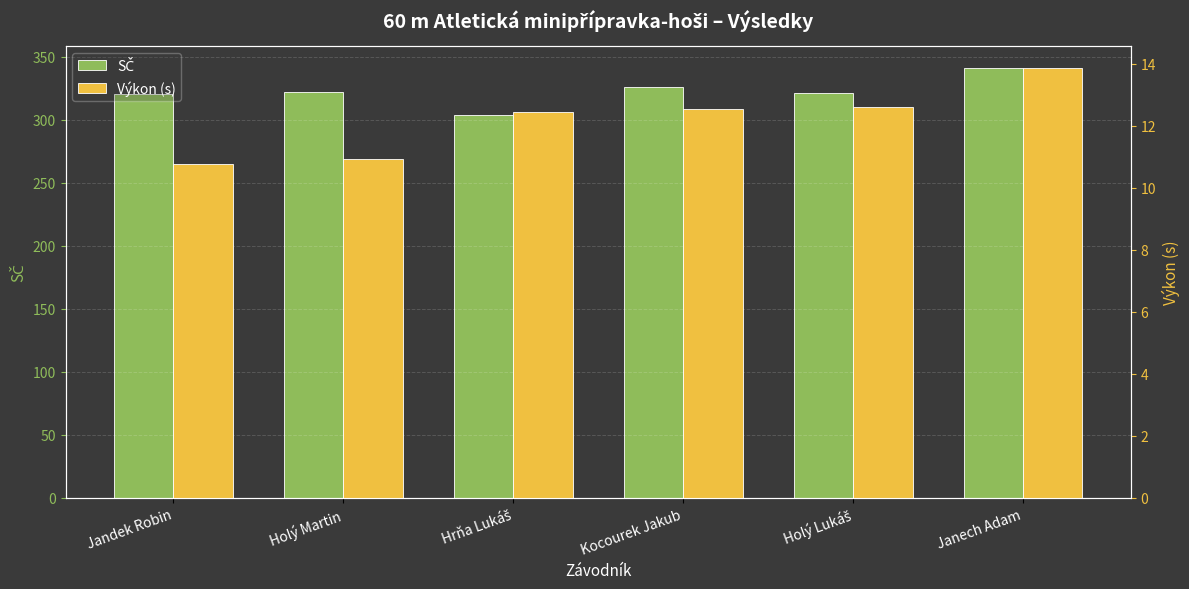

How many data points in SČ are less than 322?

3